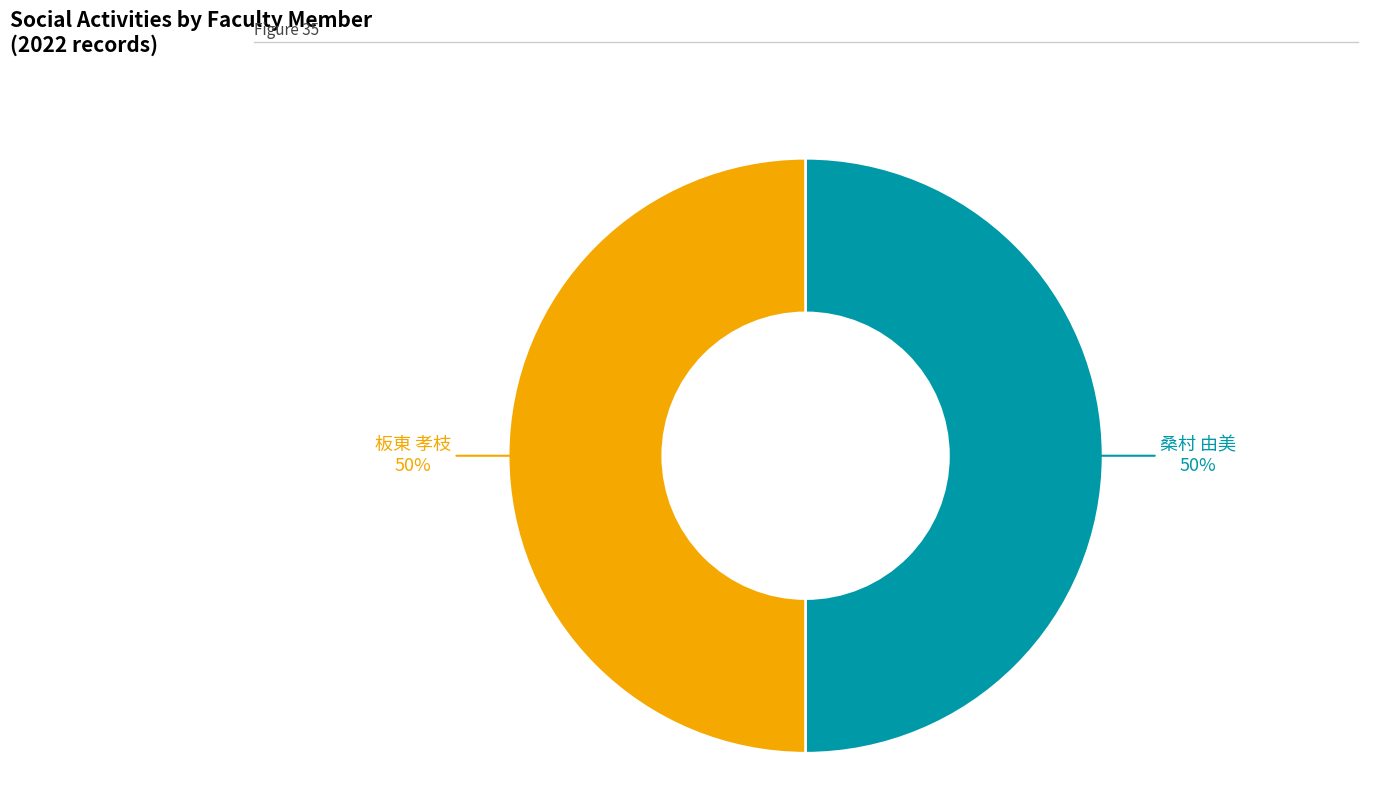

To the nearest percent, what is the average slice percentage?

50%